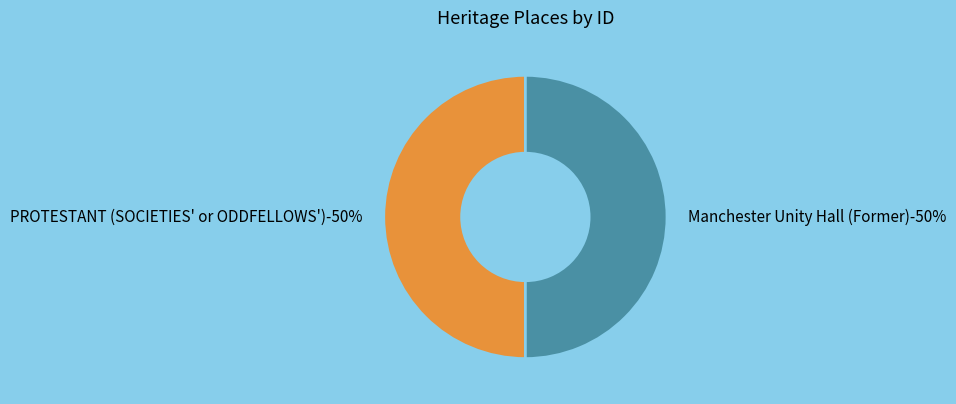

To the nearest percent, what is the combined percentage of PROTESTANT (SOCIETIES' or ODDFELLOWS') and Manchester Unity Hall (Former)?

100%